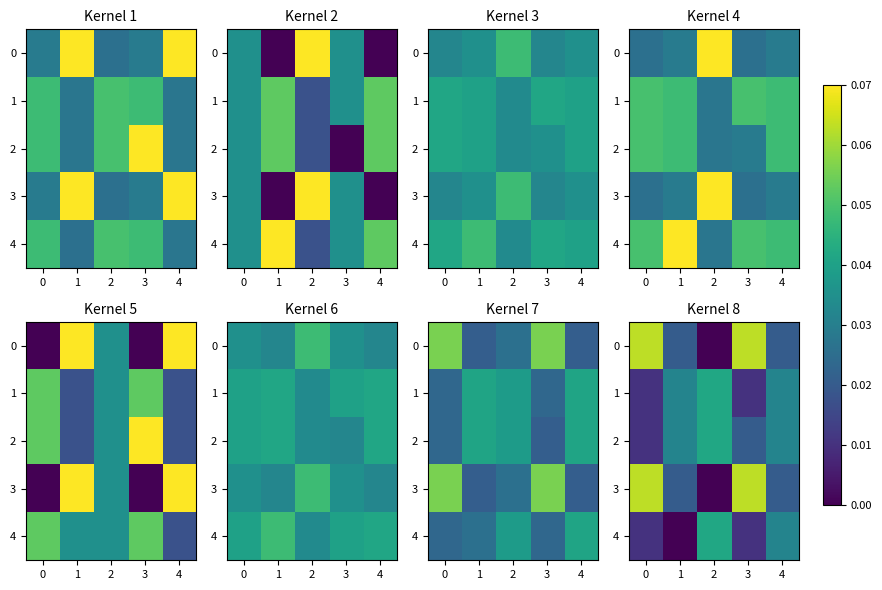

Is it true that 4 equals 0.0 at 0?

False